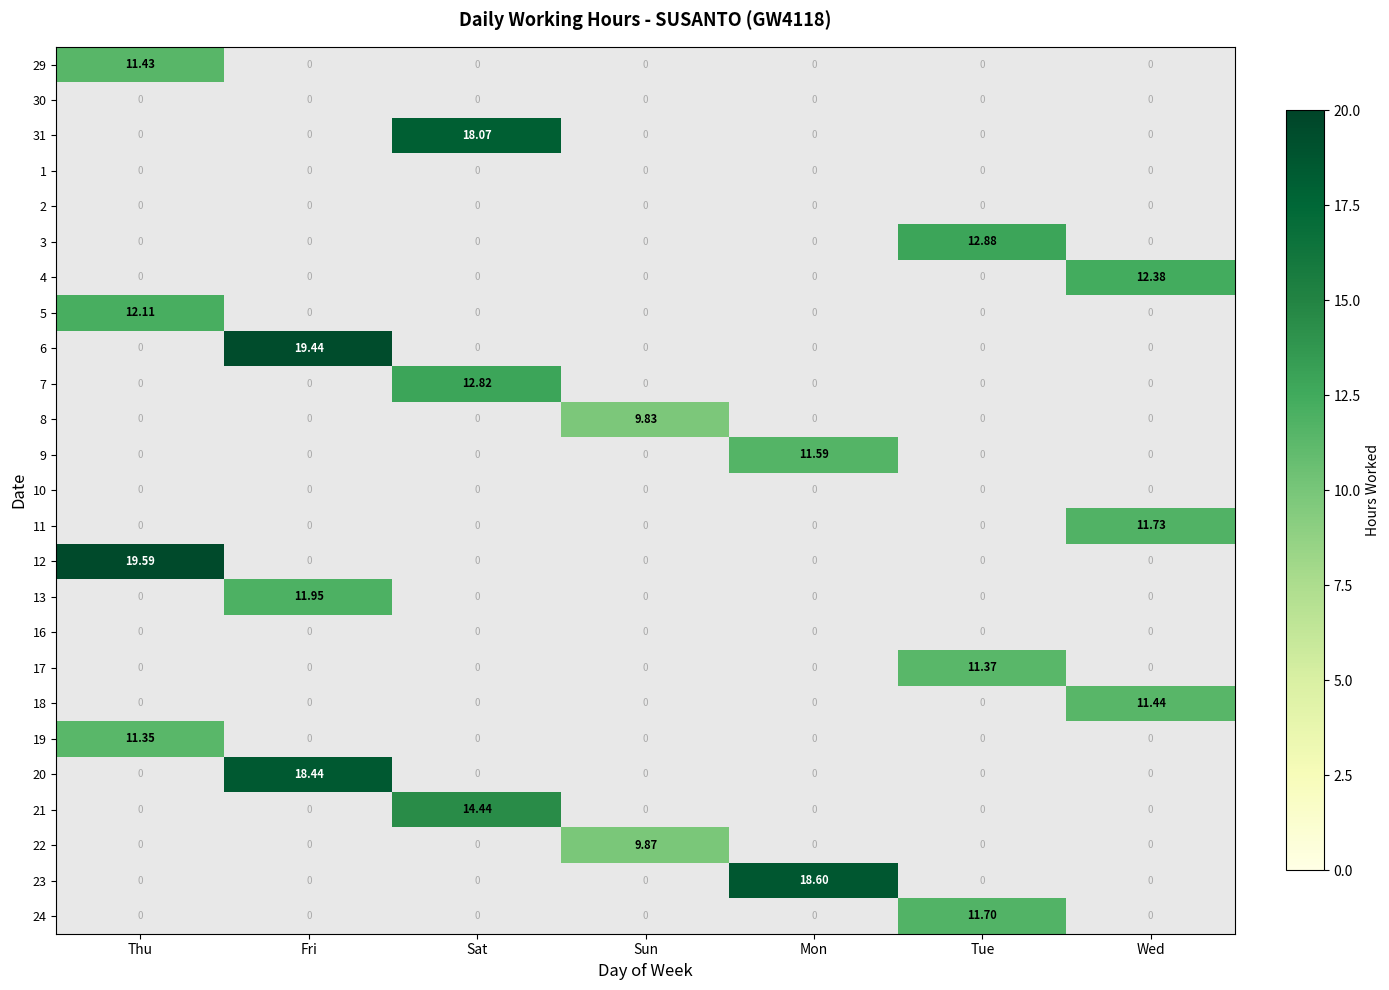

Is the value of 17 at Sat greater than the value of 6 at Mon?

No